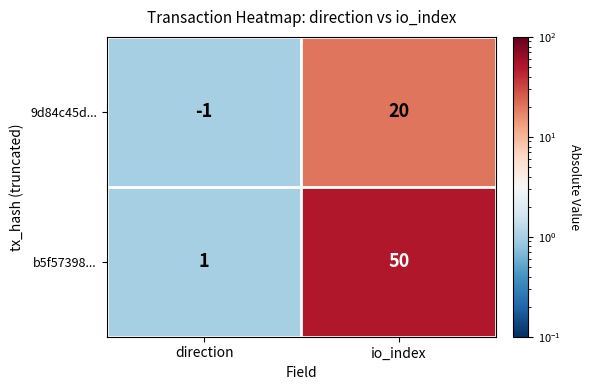

Between direction and io_index, which series saw the biggest shift?

b5f57398...